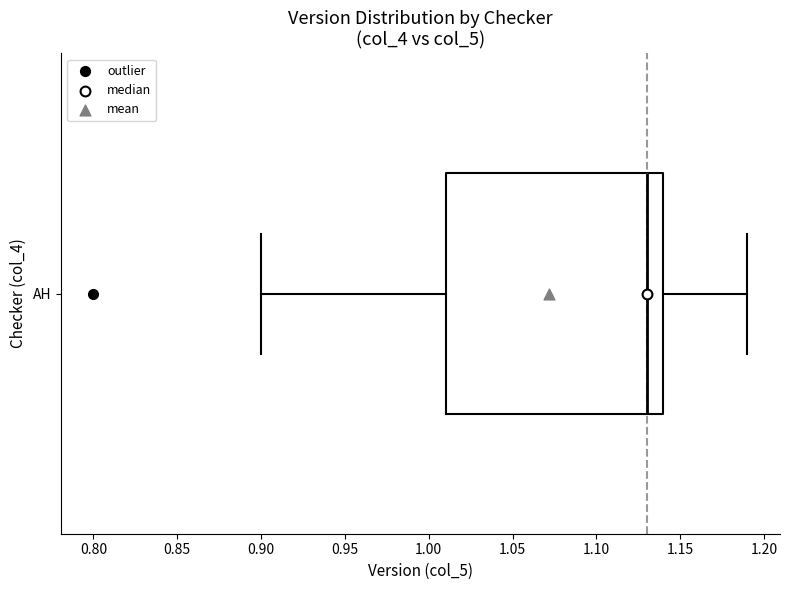

Where does the right whisker of the box for AH end on the x-axis? The values are not printed on the chart, so give them approximately, as read against the axis.

1.19